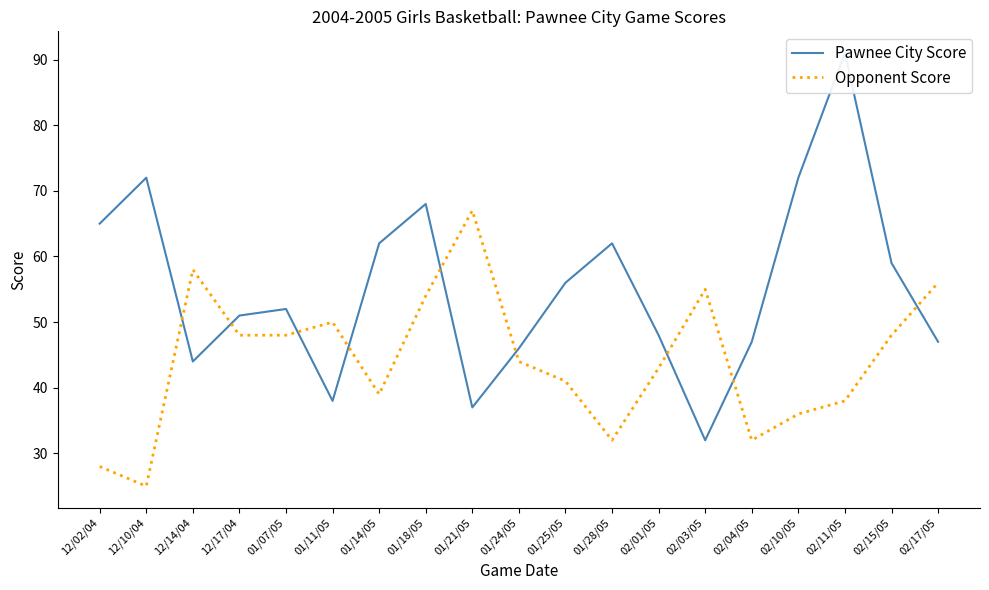

What is the total value across all series at 02/17/05?

103